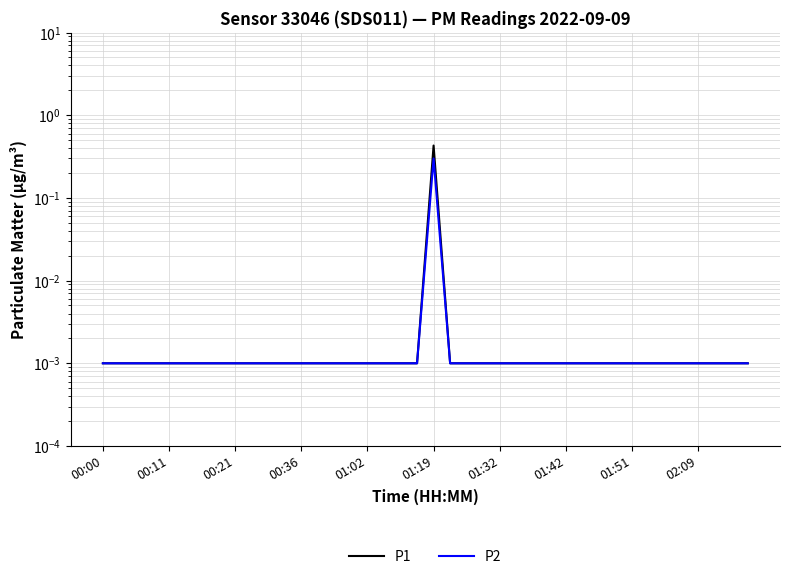

True or false: P2 and P1 intersect in this chart.

False